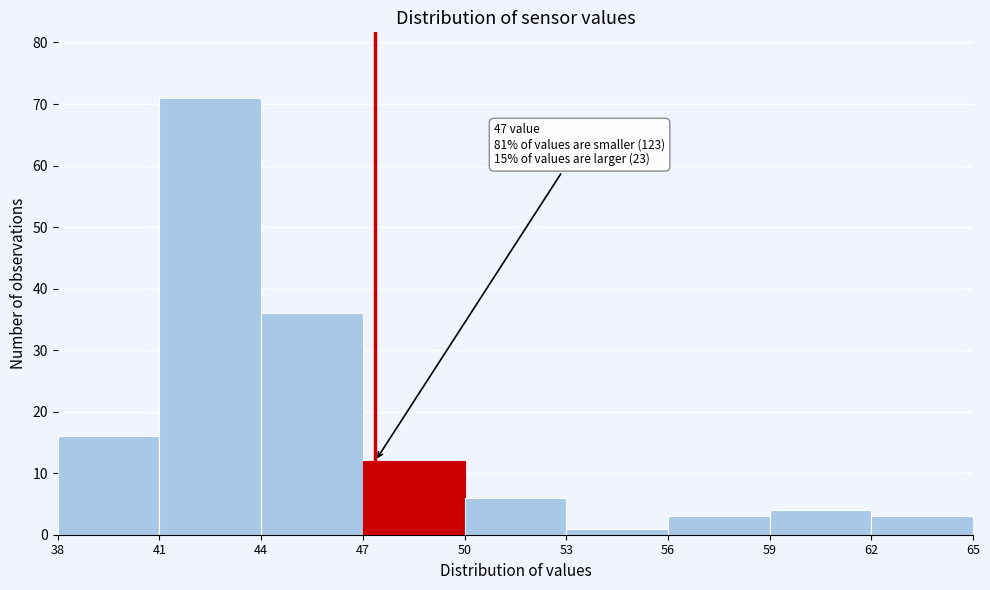

Over which range of the x-axis is the bar tallest?

41 to 44